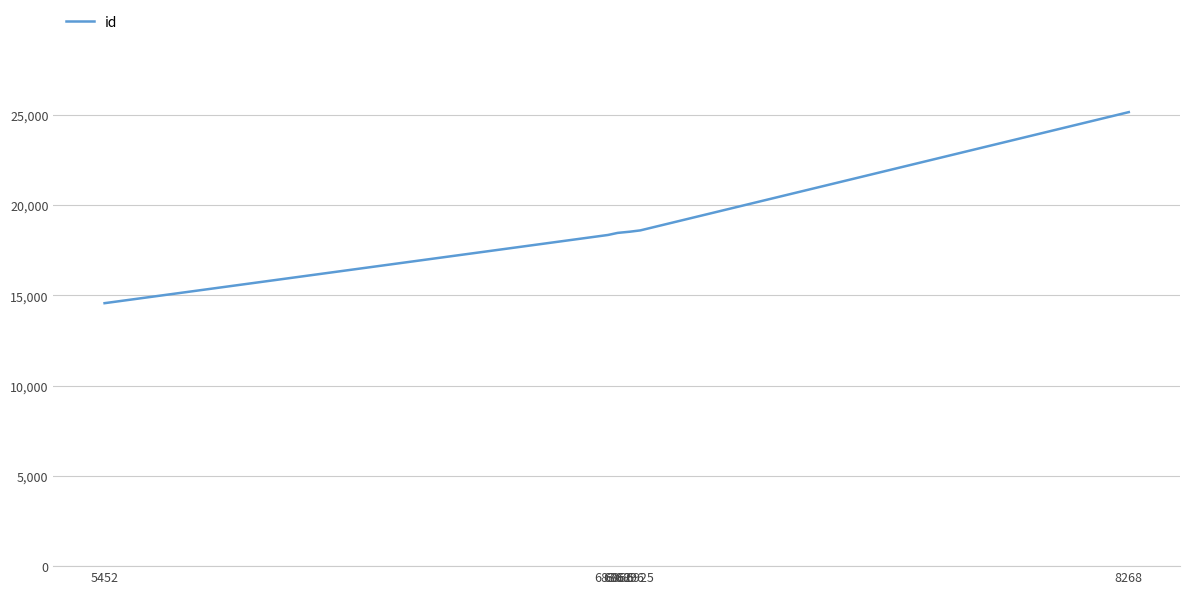

What is the ratio of the value at 6866 to the value at 8268?

0.7